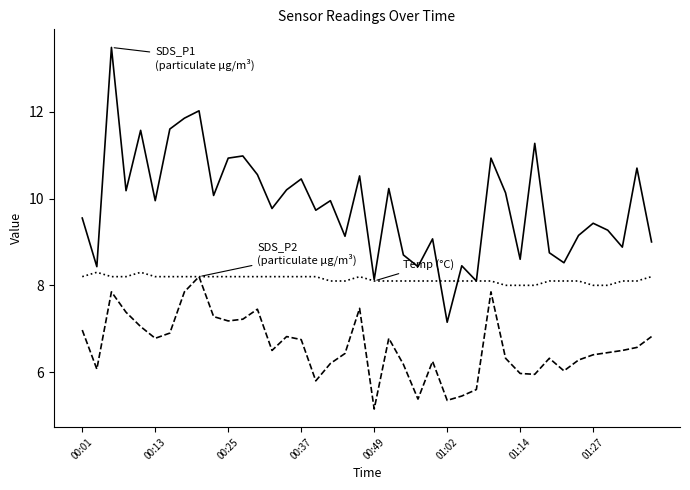

What is the greatest value displayed?

13.5